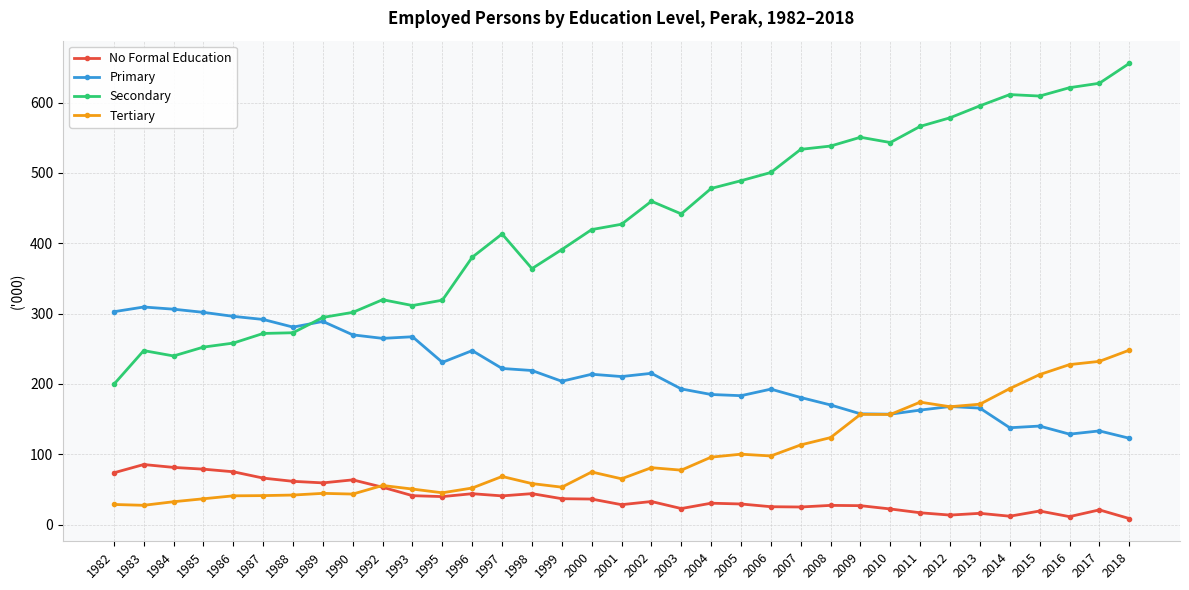

What is the difference between the maximum and minimum values in the No Formal Education series?

76.8